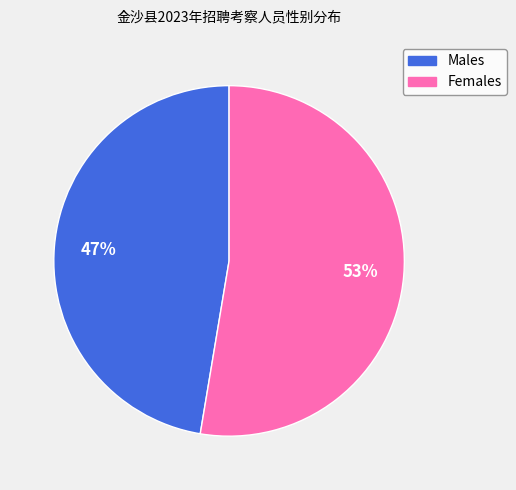

To the nearest percent, what is the average slice percentage?

50%